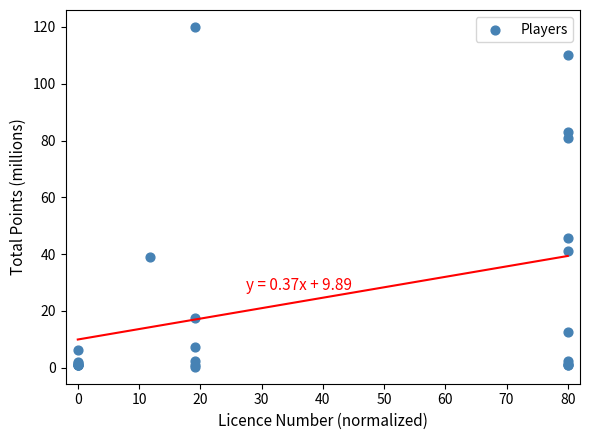

What Y value in the scatter plot is closest to 60?

45.8